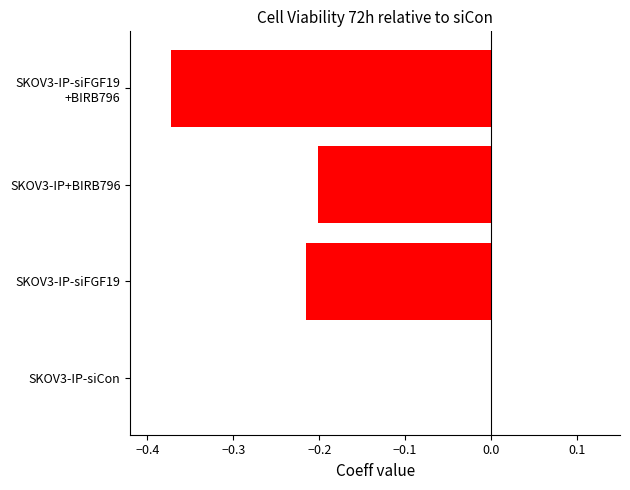

At which category does the chart reach its peak across all series?

SKOV3-IP-siCon